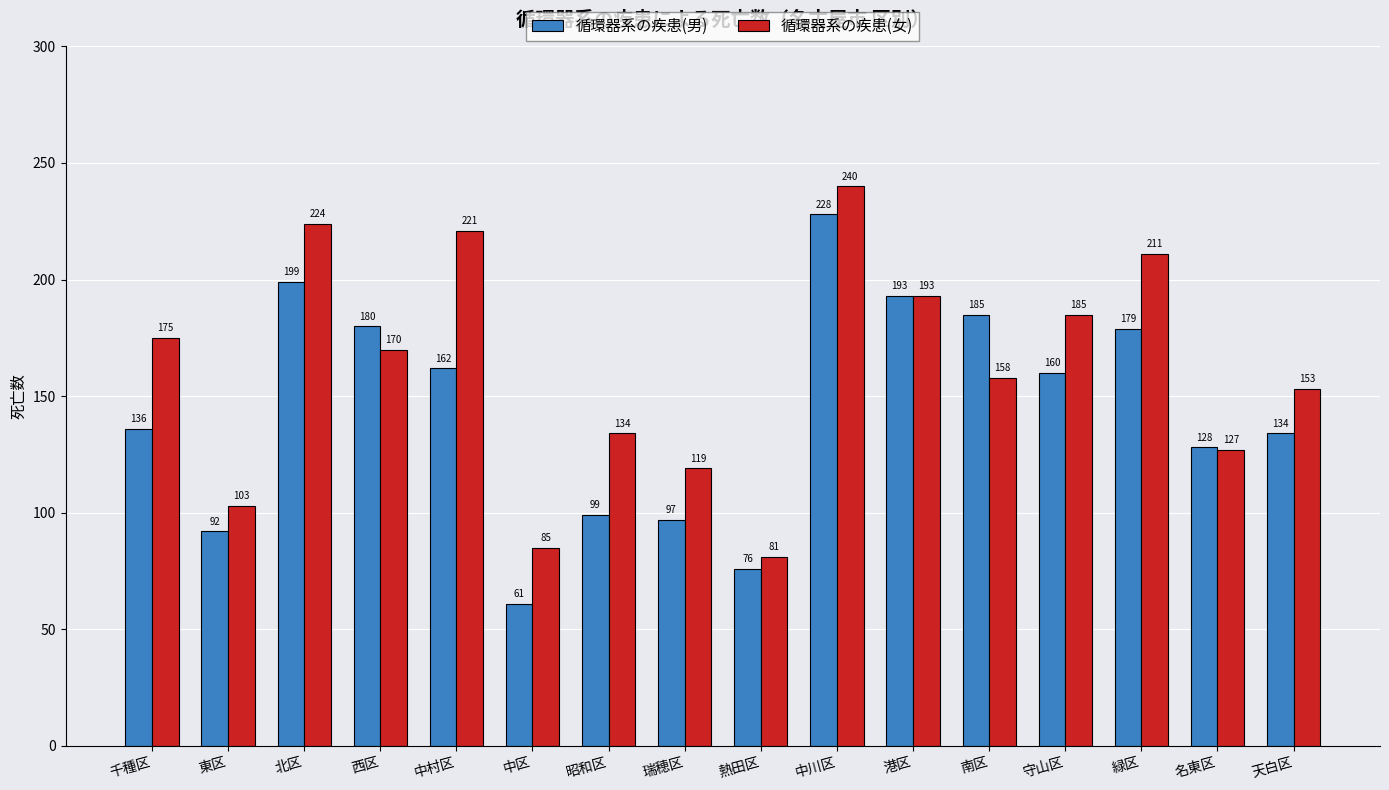

At which label does 循環器系の疾患(女) first exceed 170?

千種区